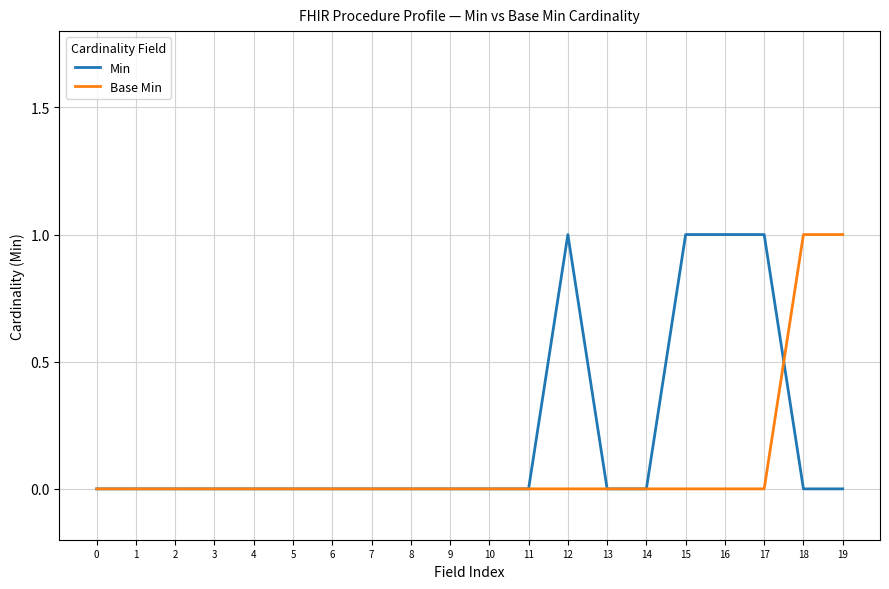

How many Base Min values are between 0 and 1?

20